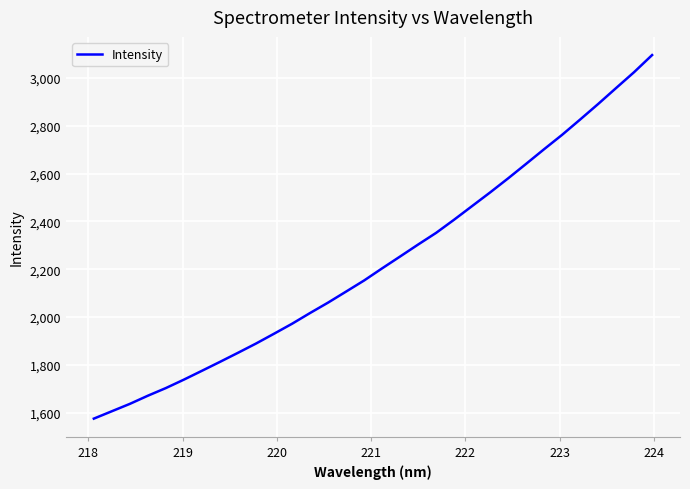

What is the minimum value shown in the chart?

1574.5